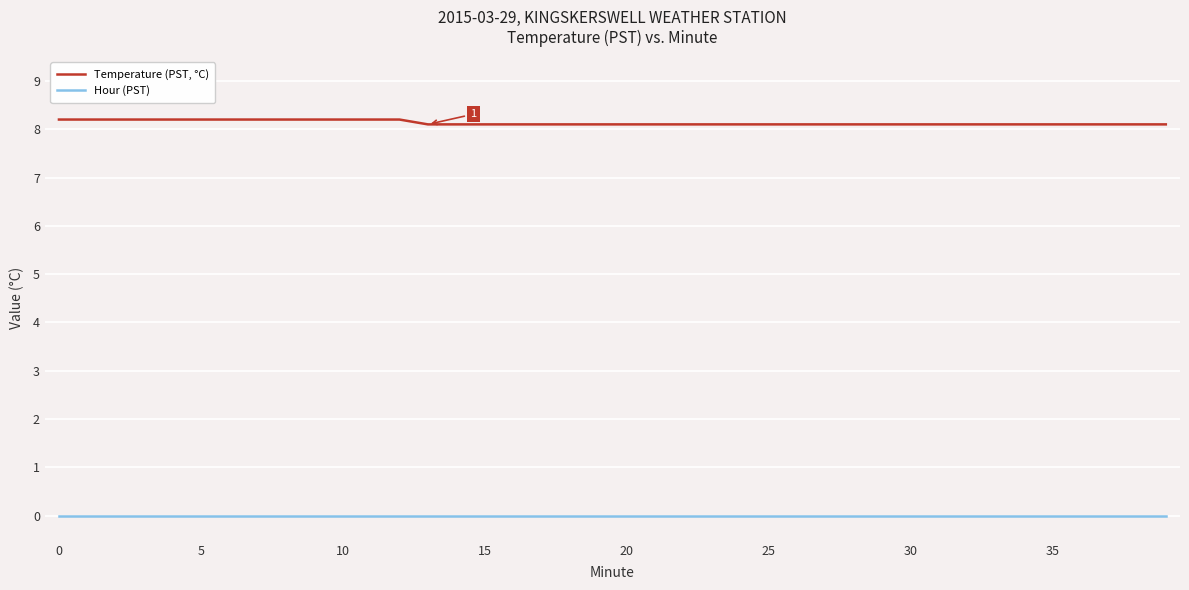

Is this an area chart (filled region under the line)?

No